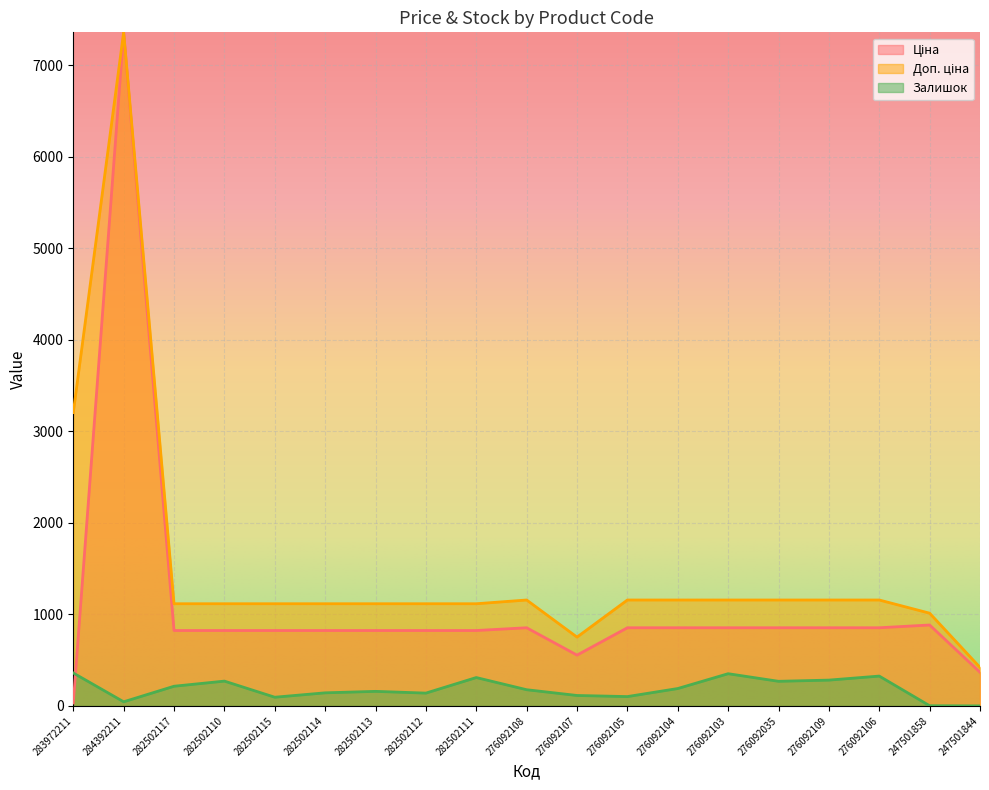

How many interior local peaks does the Доп. ціна series have?

2